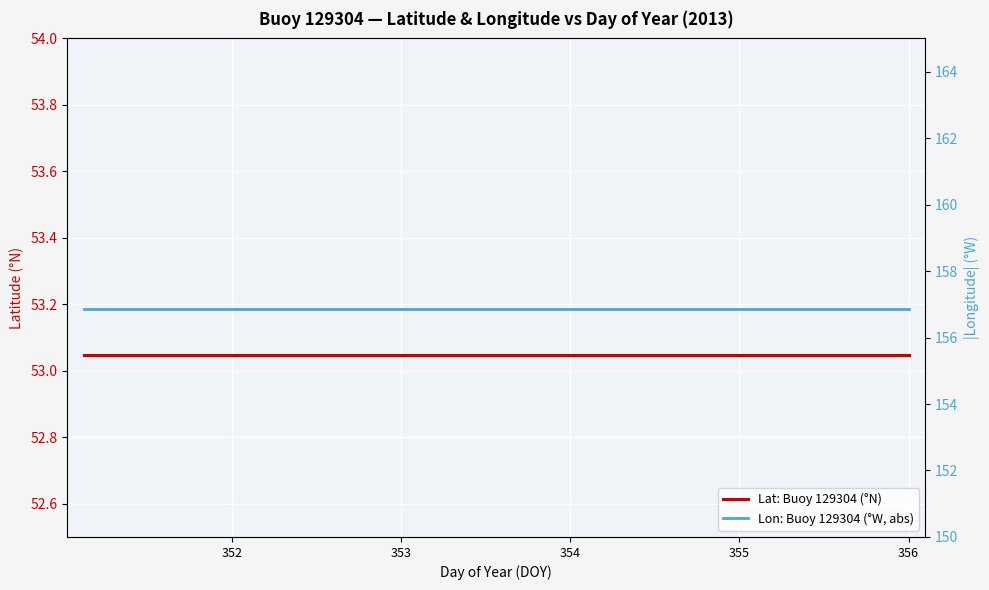

How many lines are shown in the chart?

2